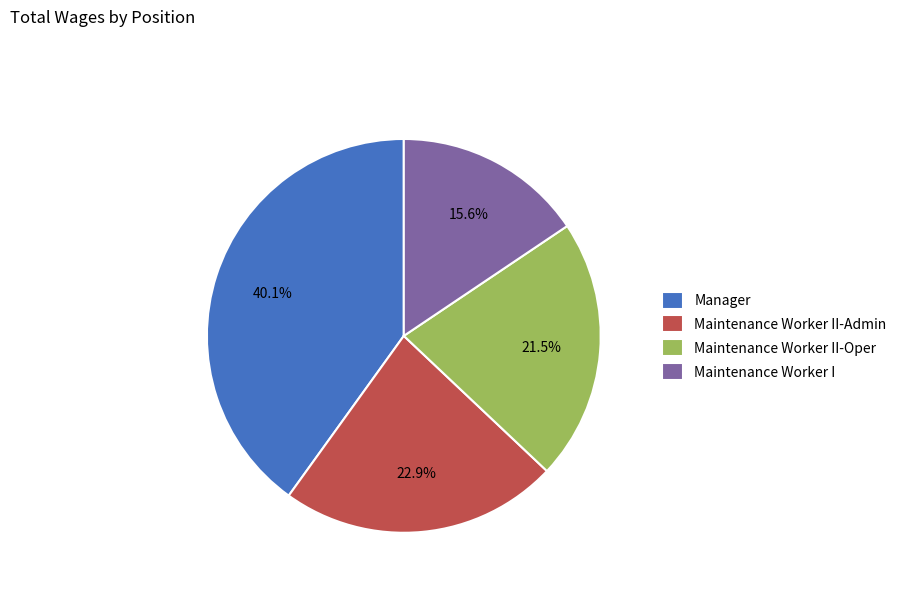

Is there a majority slice in this chart?

No